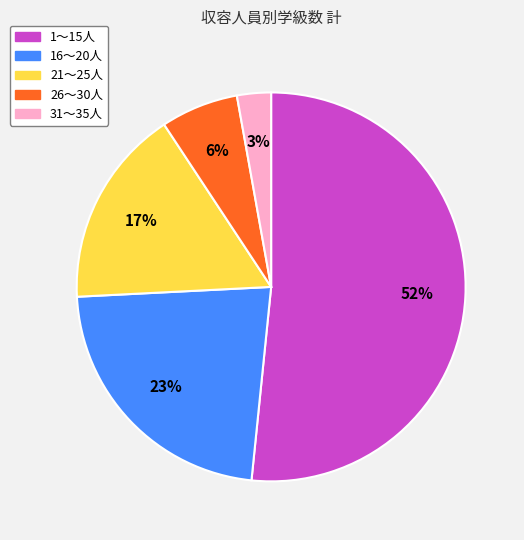

What is the ratio of the value at 31～35人 to the value at 21～25人?

0.2